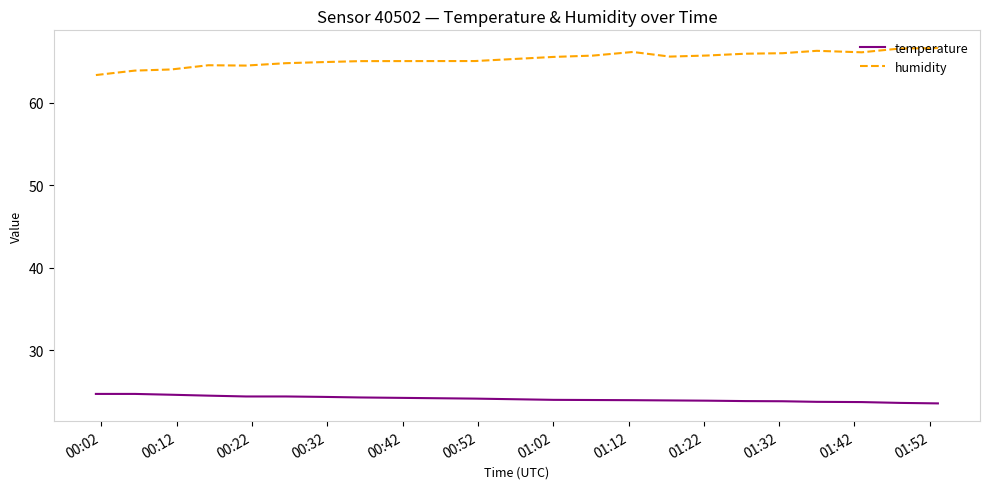

List the series in order of their overall mean, lowest first.

temperature, humidity